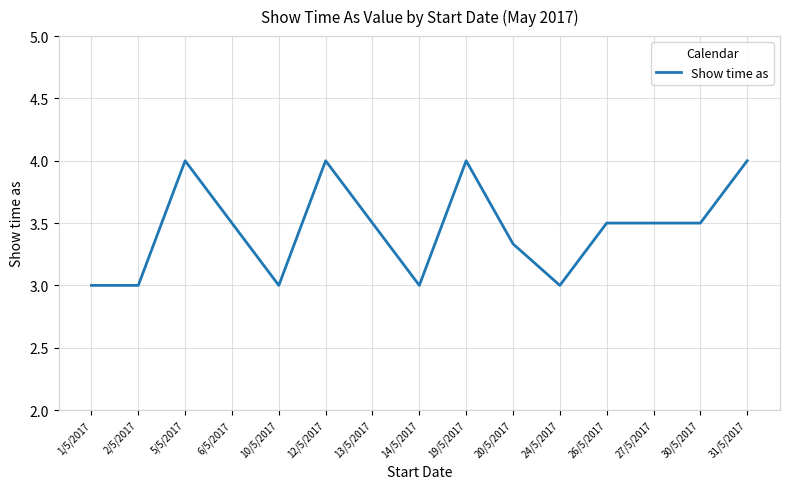

What is the difference between the maximum and minimum values?

1.0